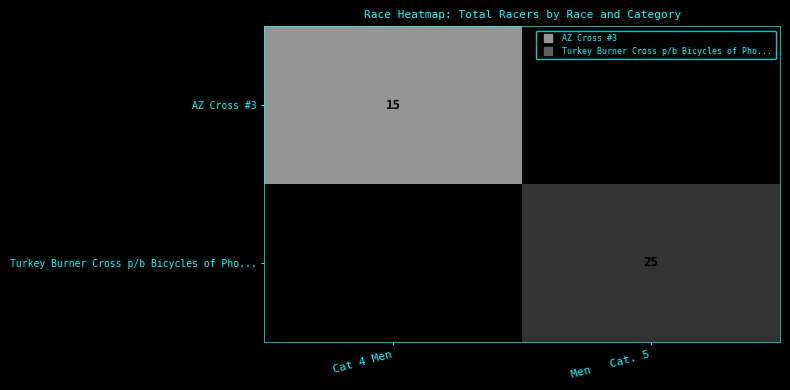

How many values in Turkey Burner Cross p/b Bicycles of Pho... are above zero?

1